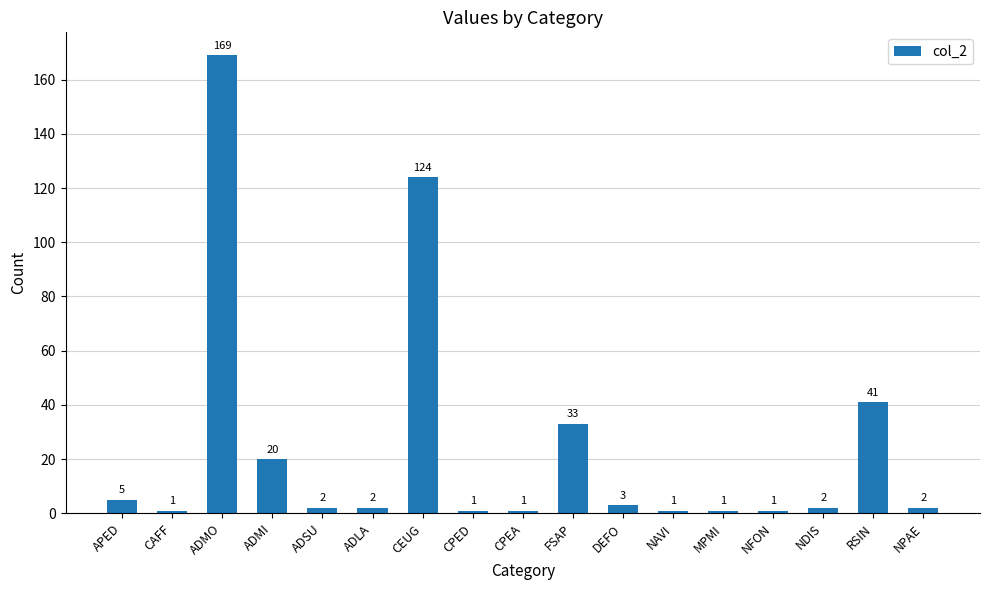

What is the difference between the maximum and minimum values?

168